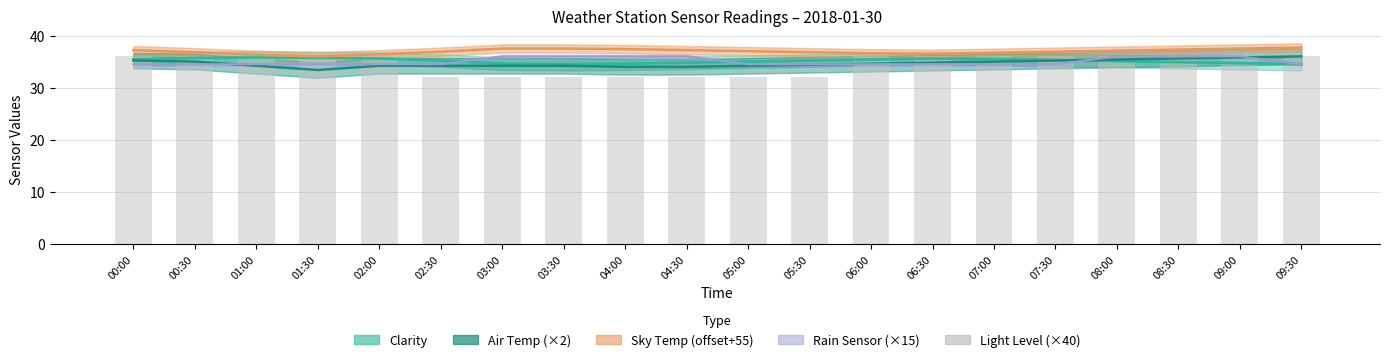

Count the values in the range 32 to 36.

20